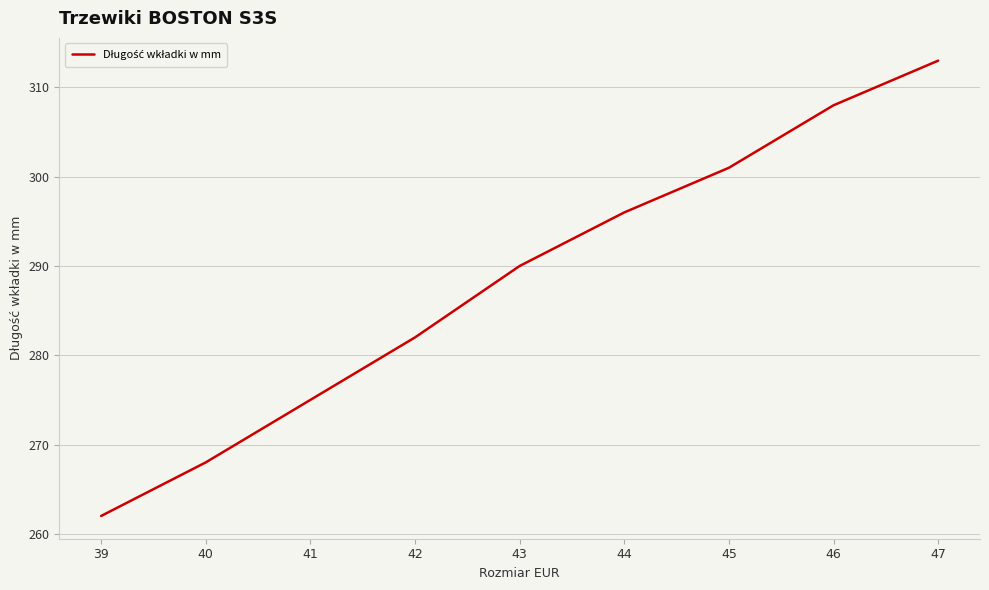

List the labels in order of value, largest first.

47, 46, 45, 44, 43, 42, 41, 40, 39